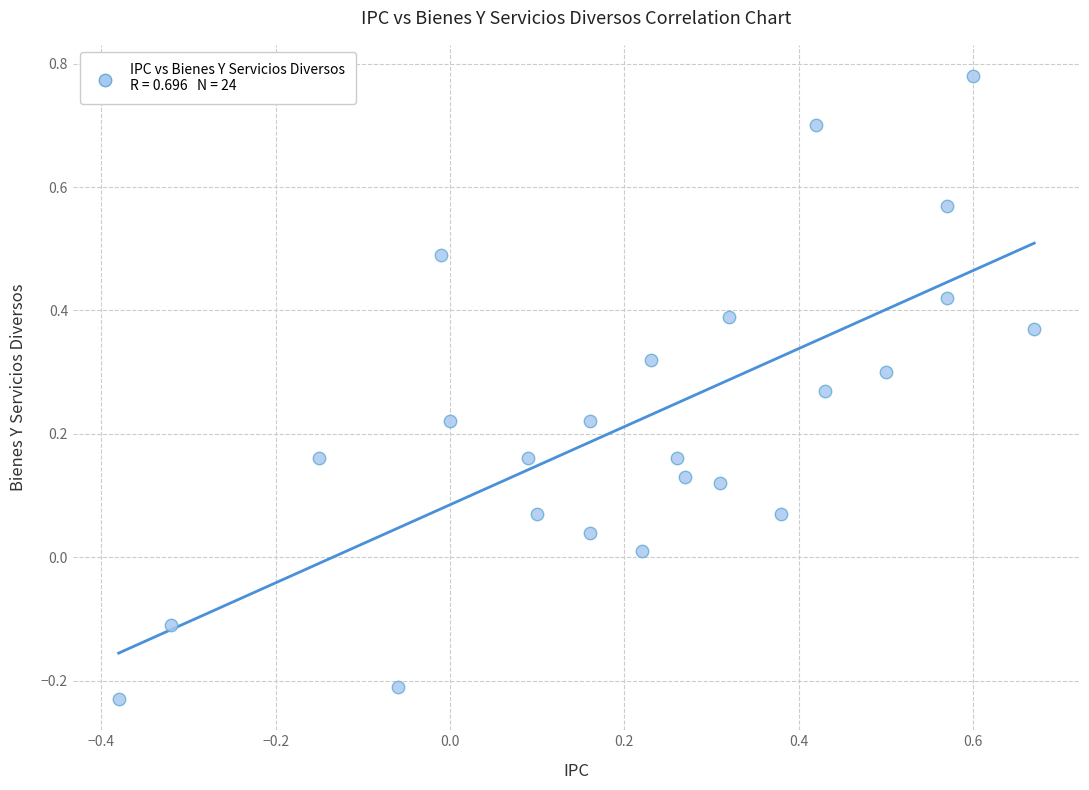

What is the range of Y values (max minus min)?

1.0